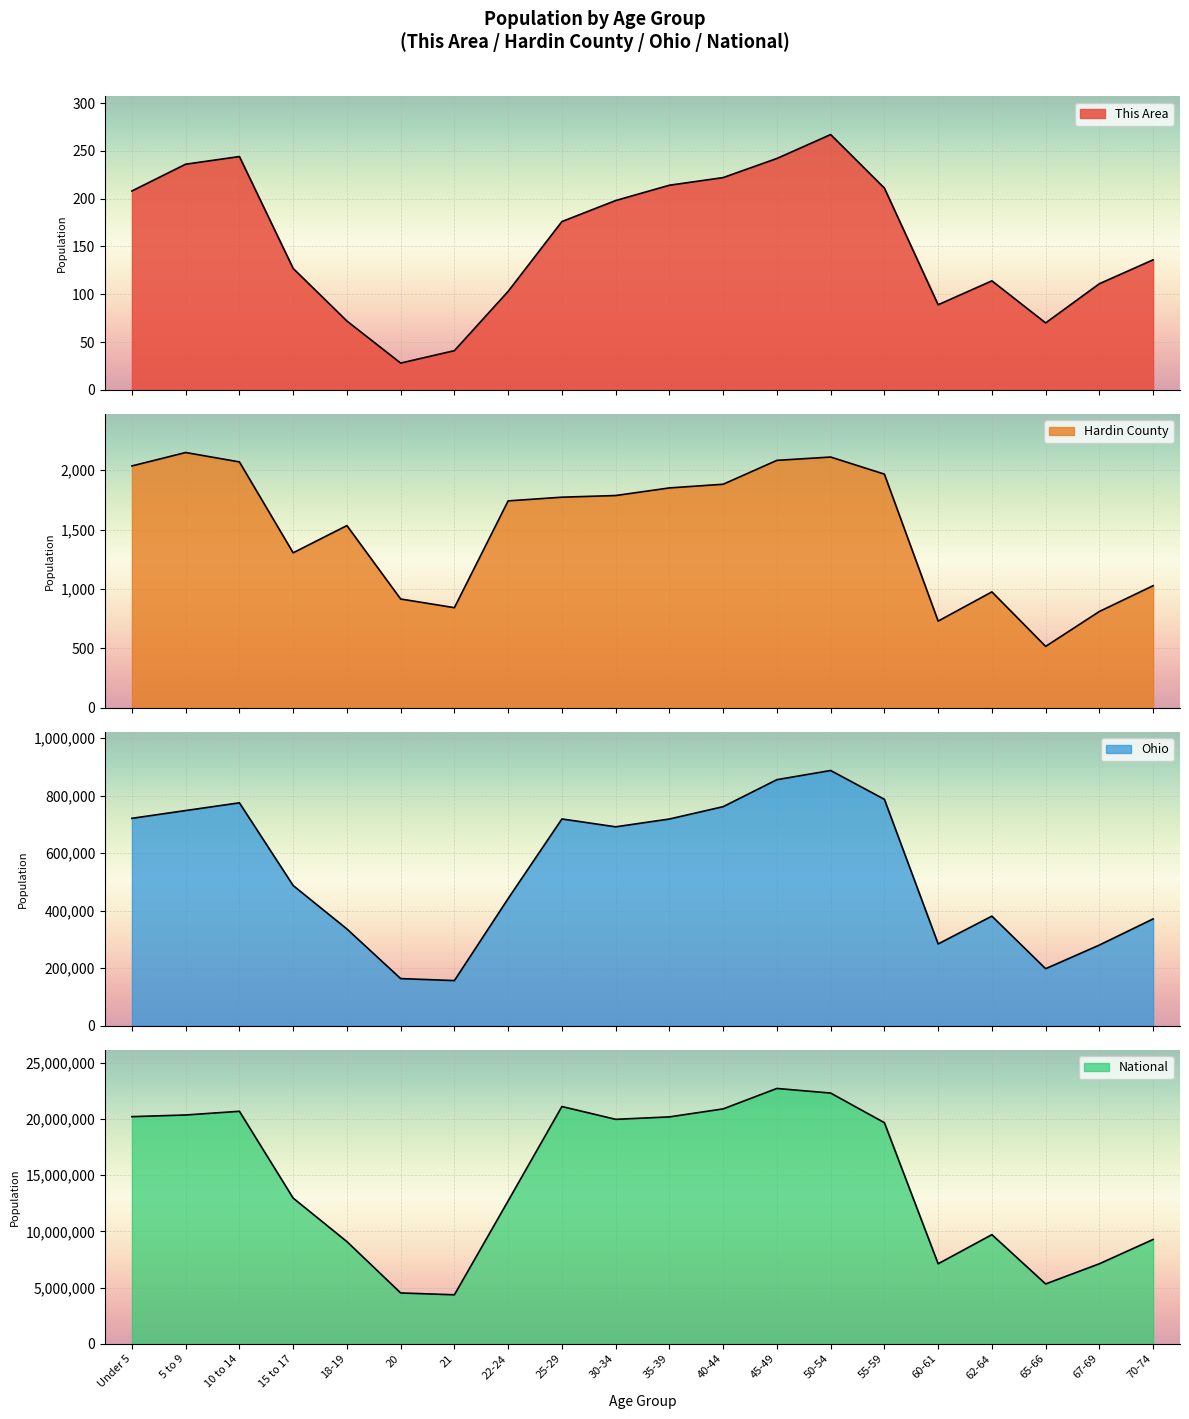

True or false: Hardin County and National cross at least once.

False